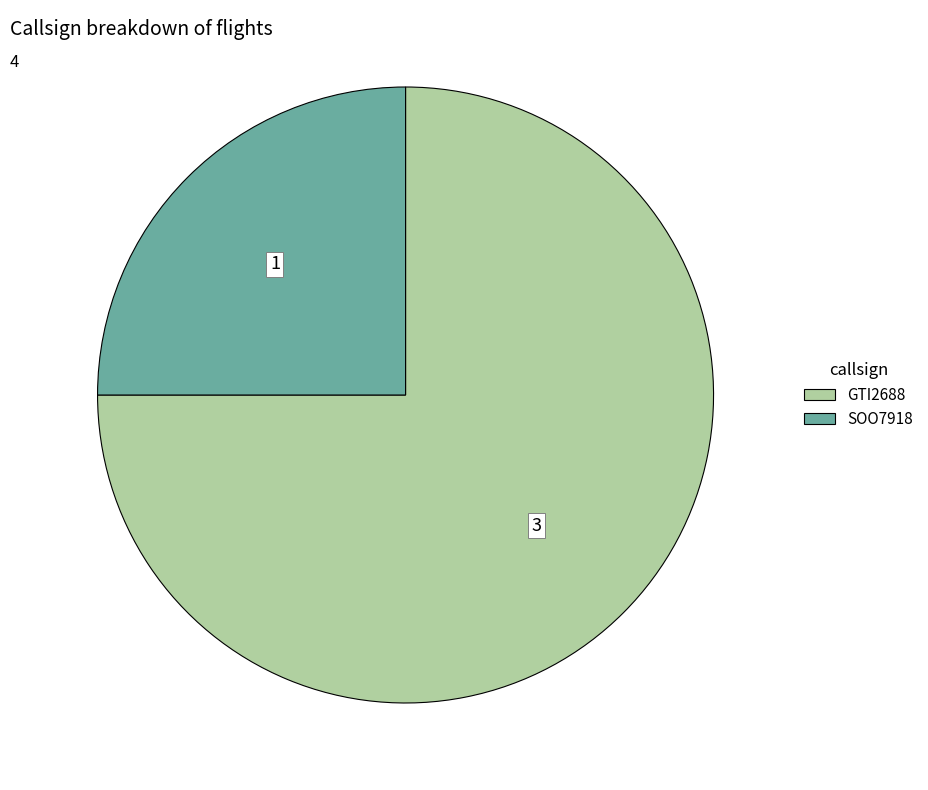

The SOO7918 slice represents 15% of the pie. True or false?

False